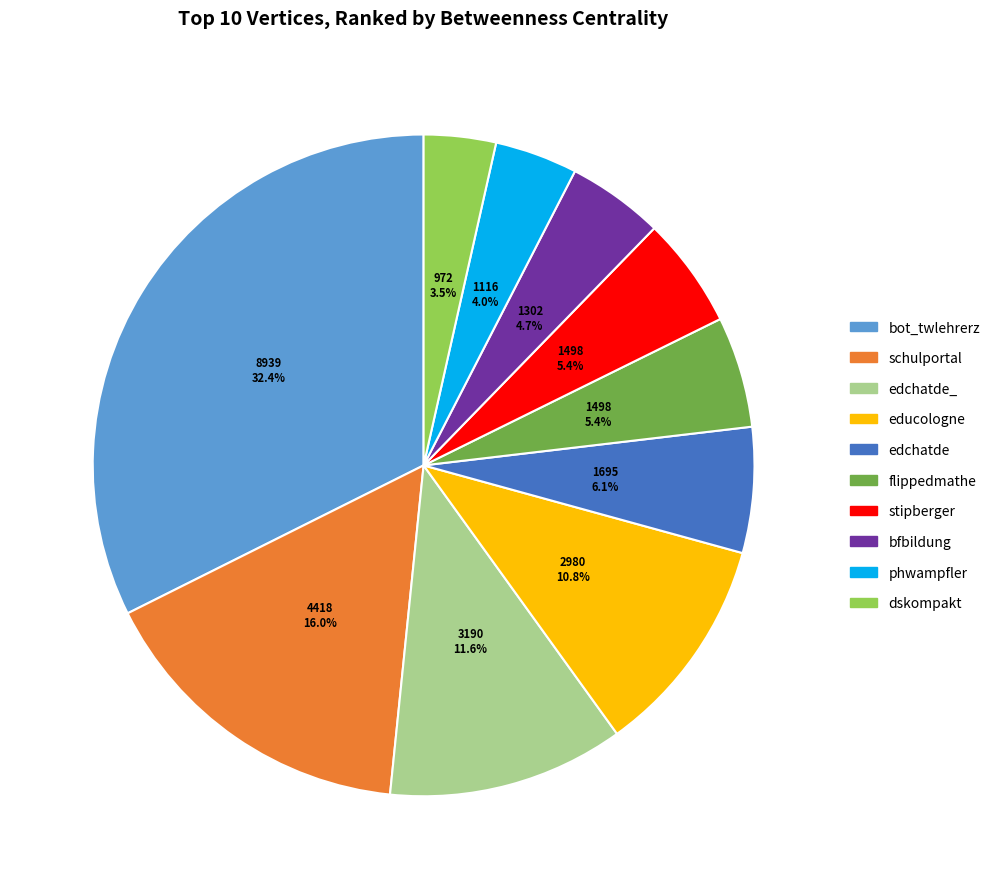

Is there any slice that represents more than half of the pie?

No